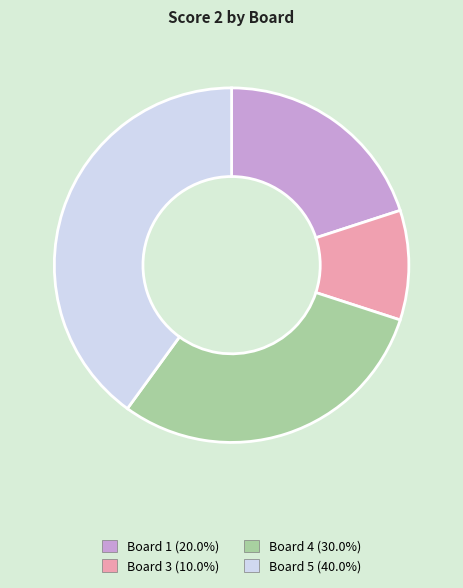

Is there a majority slice in this chart?

No